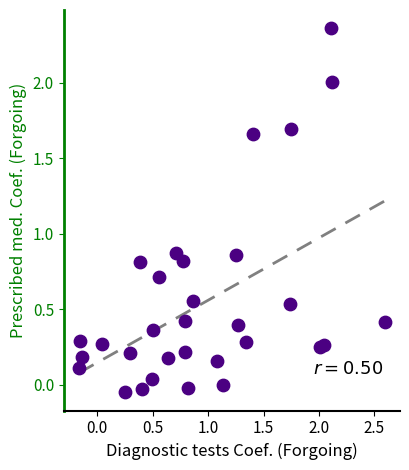

What is the range of X values (max minus min)?

2.8